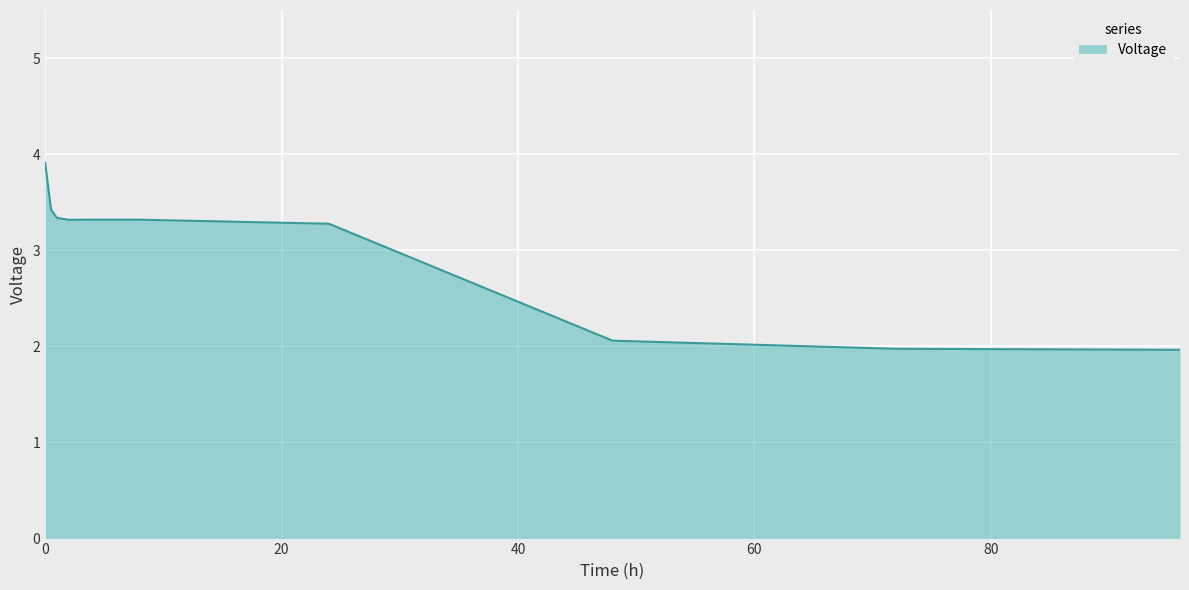

What is the difference between the maximum and minimum values?

1.9